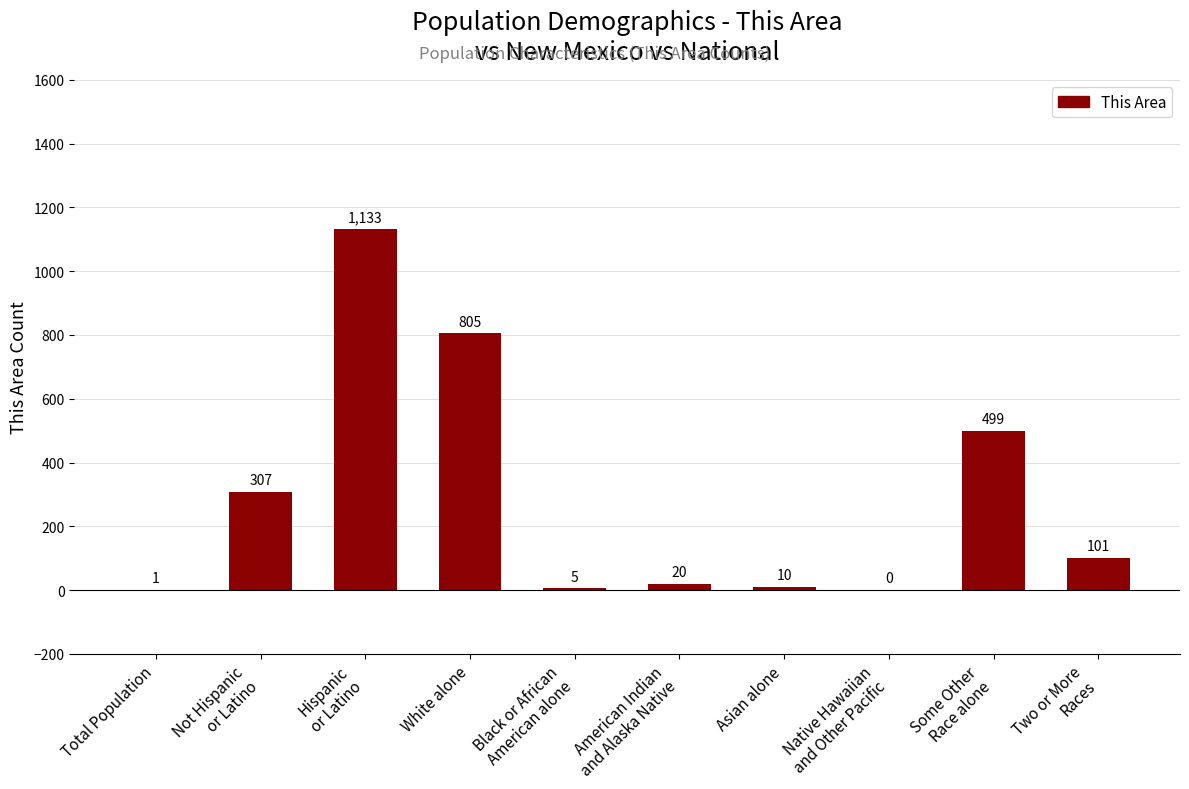

How many distinct data groups are displayed?

1